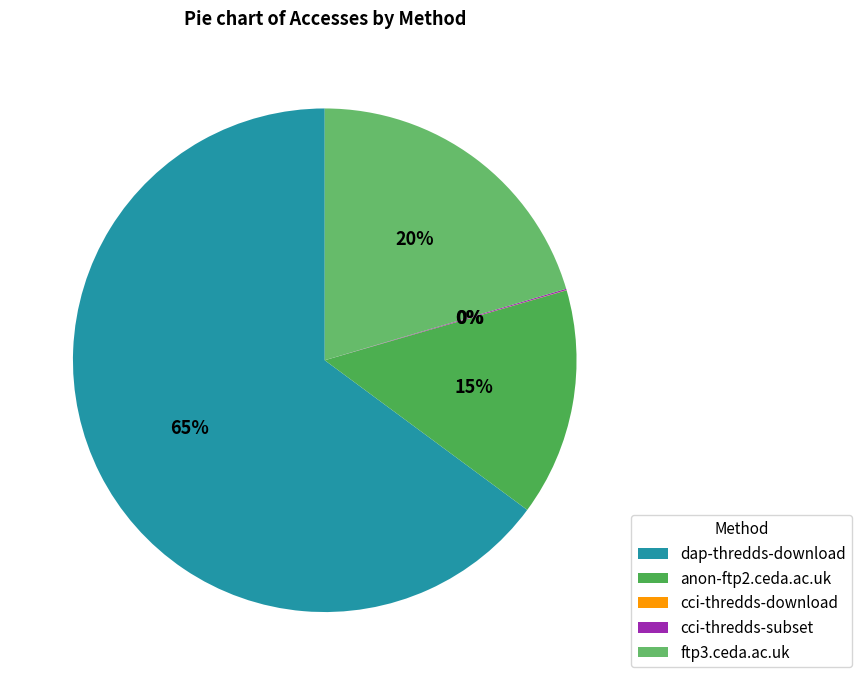

What is the change in value from cci-thredds-subset to ftp3.ceda.ac.uk?

+40075